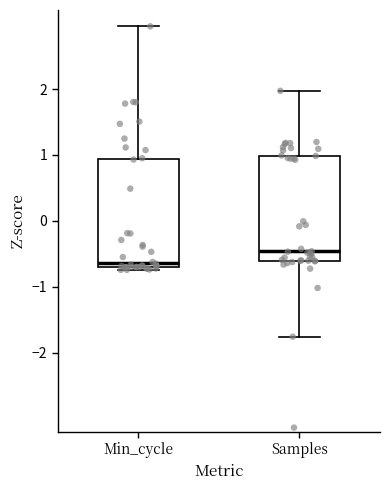

Where is the upper edge of the box for Samples on the y-axis? The values are not printed on the chart, so give them approximately, as read against the axis.

1.0